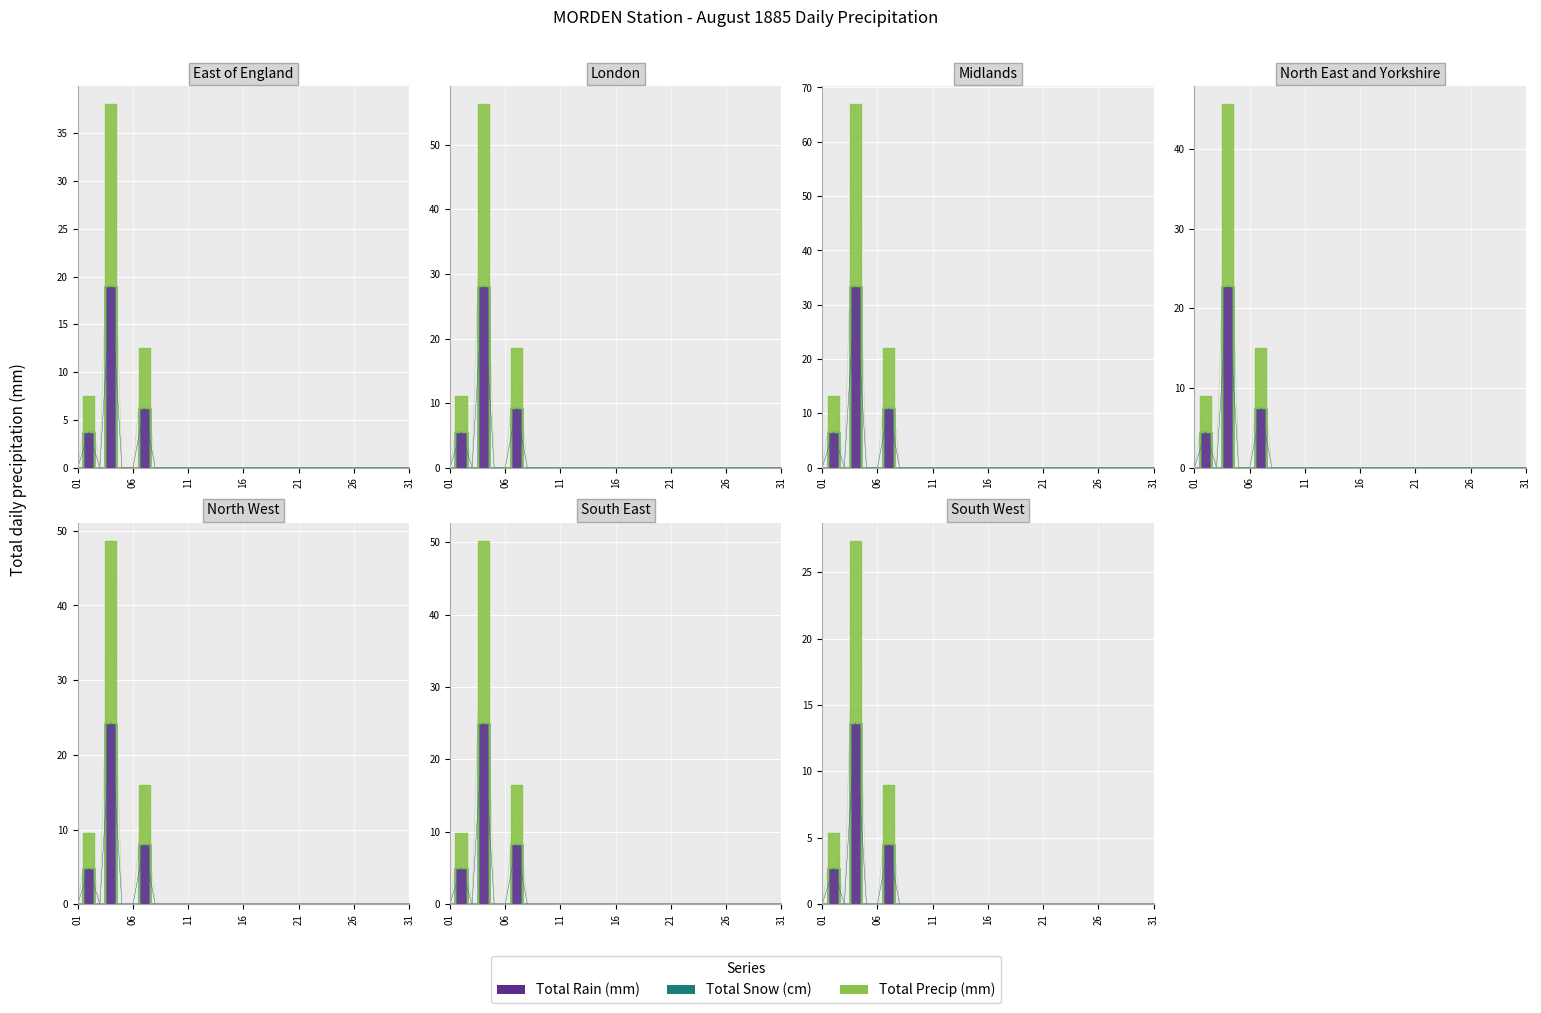

True or false: Total Precip (mm) and Total Rain (mm) cross at least once.

False